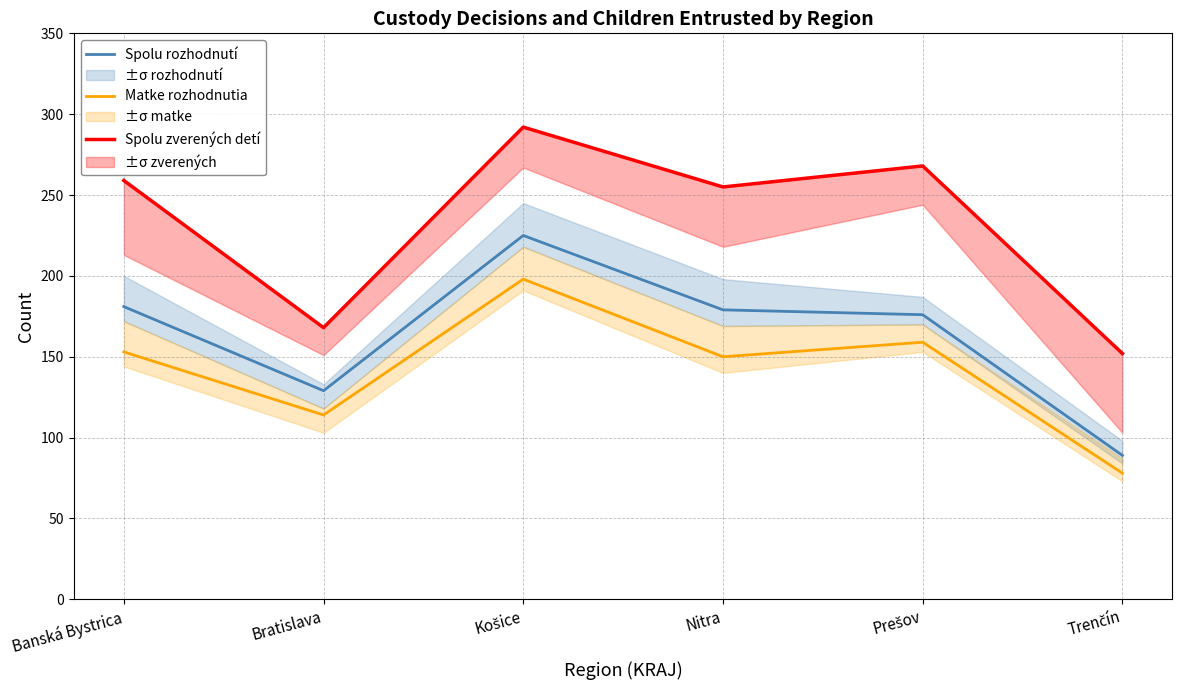

At which label is Spolu rozhodnutí closest to 157?

Prešov